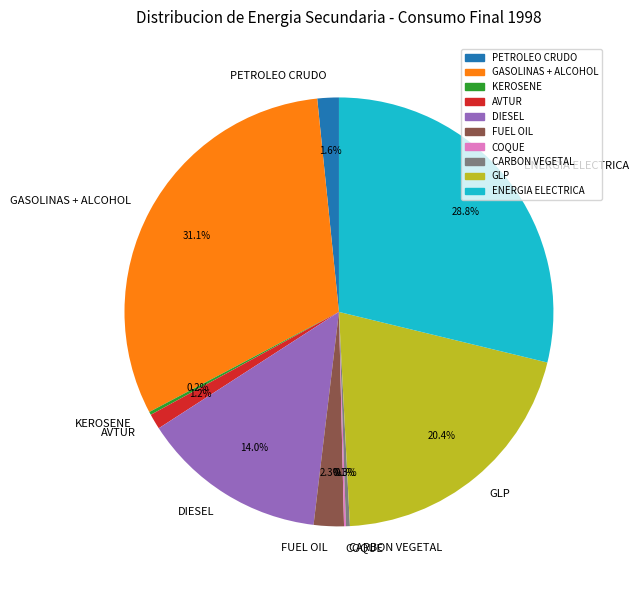

Approximately how many times larger is the value at FUEL OIL compared to CARBON VEGETAL?

7.8